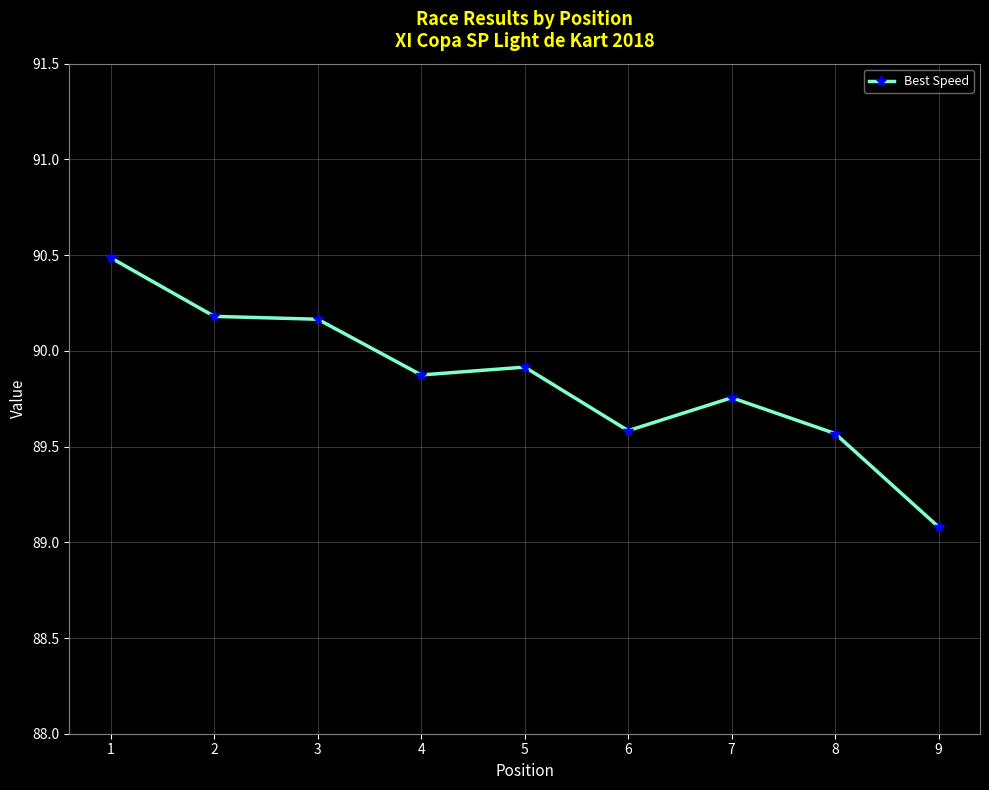

What is the ratio of the value at 9 to the value at 4?

1.0